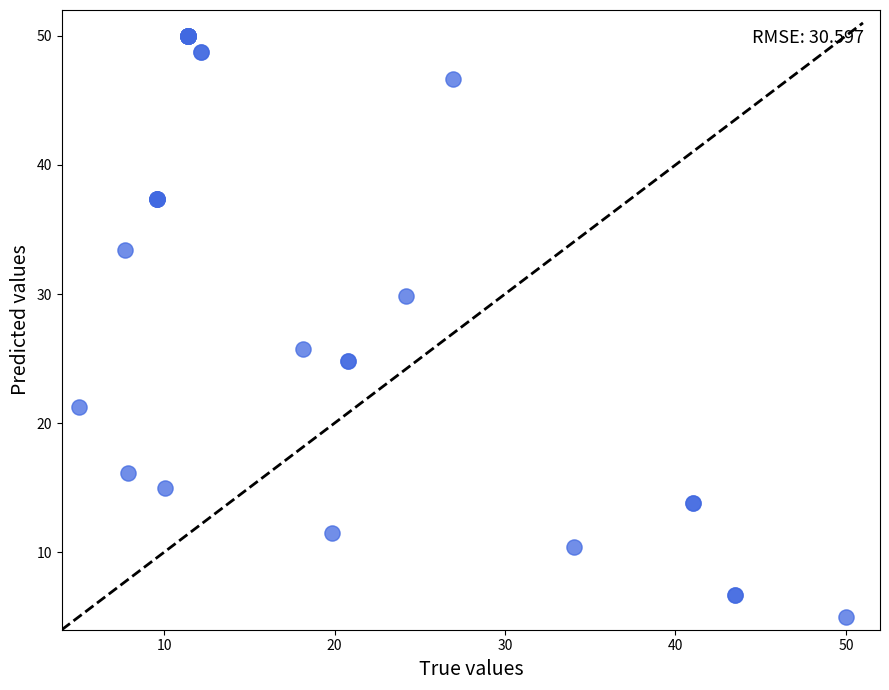

What Y value in the scatter plot is closest to 27?

25.7